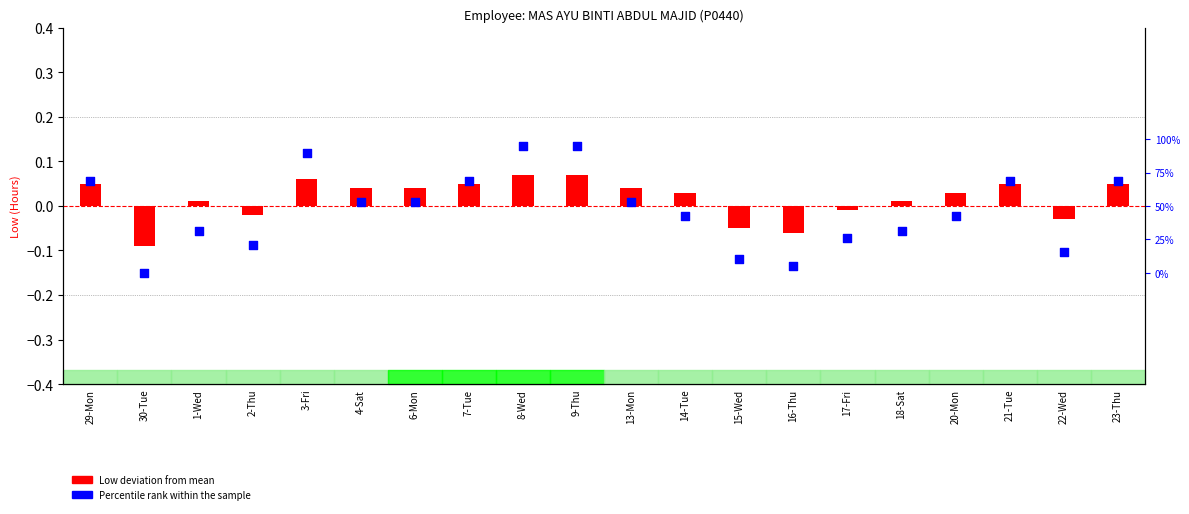

At which category is the sum across all series the highest?

8-Wed